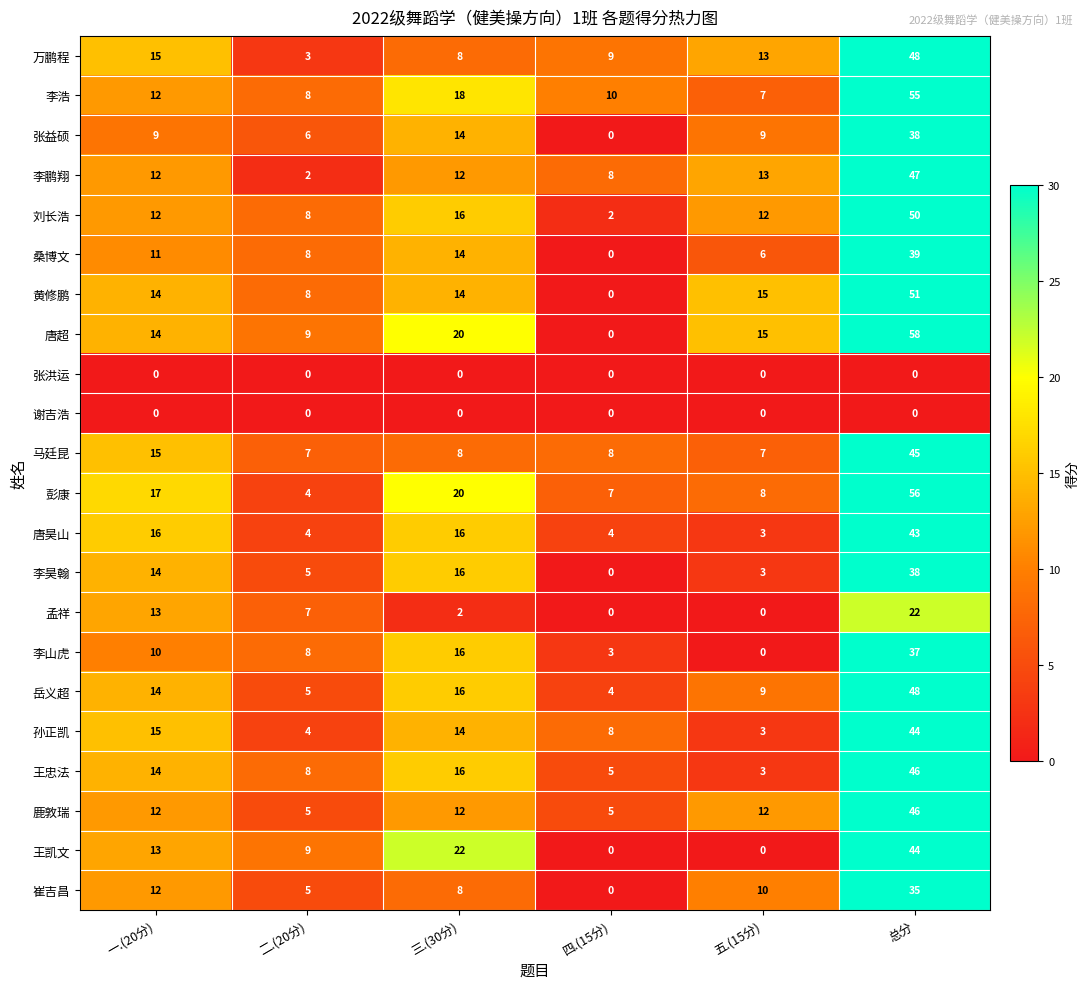

Which series has the widest spread of values?

唐超